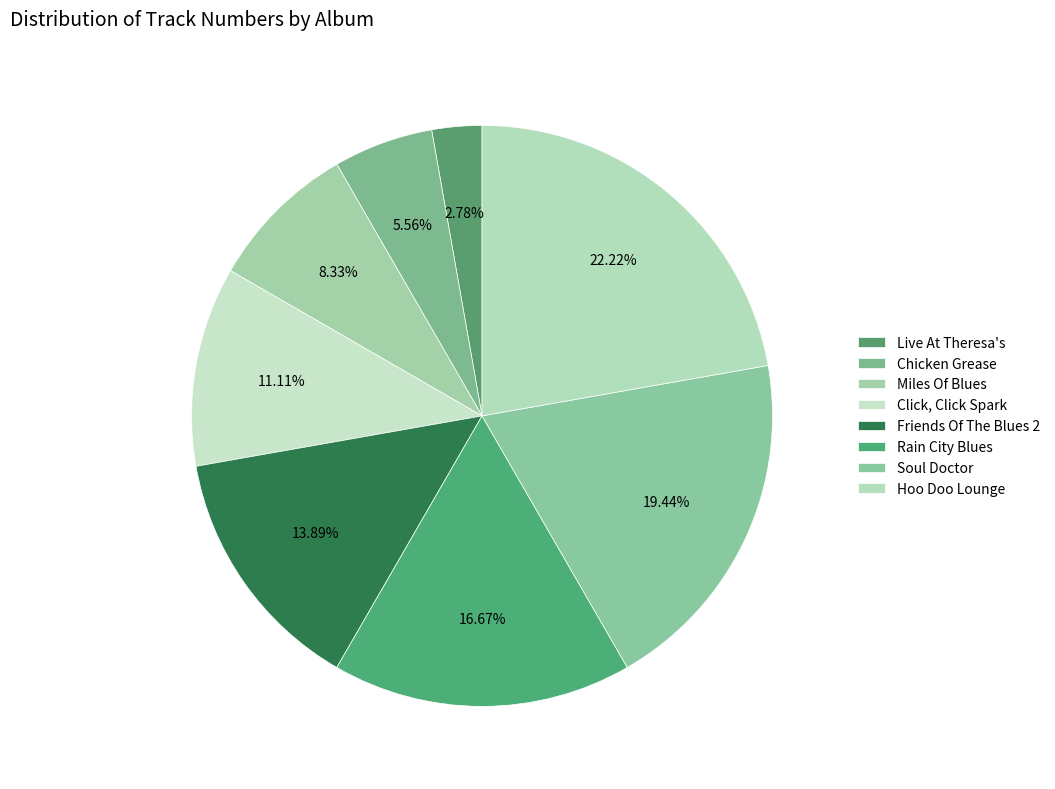

Combined, do Chicken Grease and Miles Of Blues account for over 50%?

No